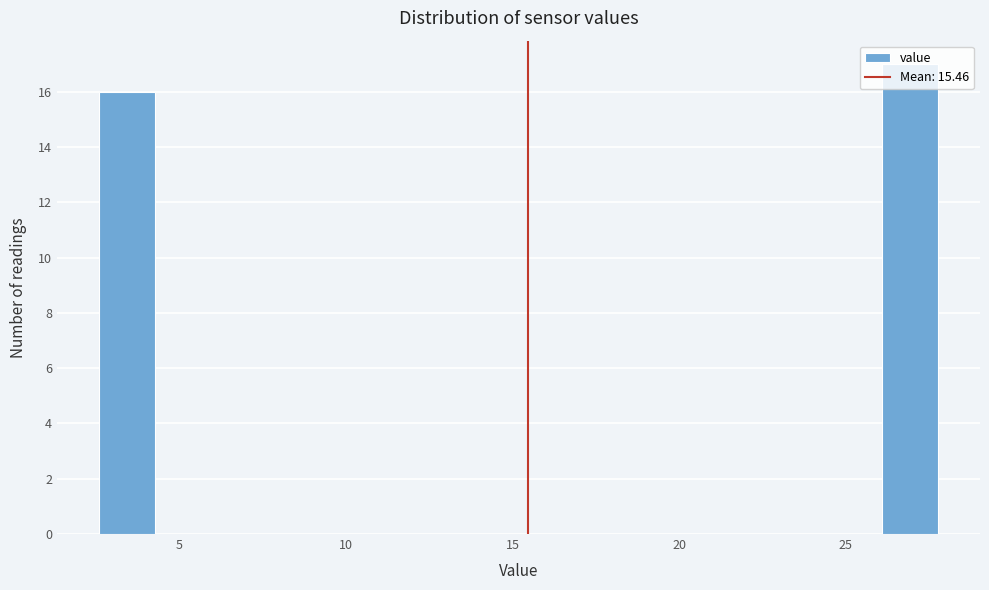

Read against the x-axis, roughly where is the centre of the tallest bar?

27.0